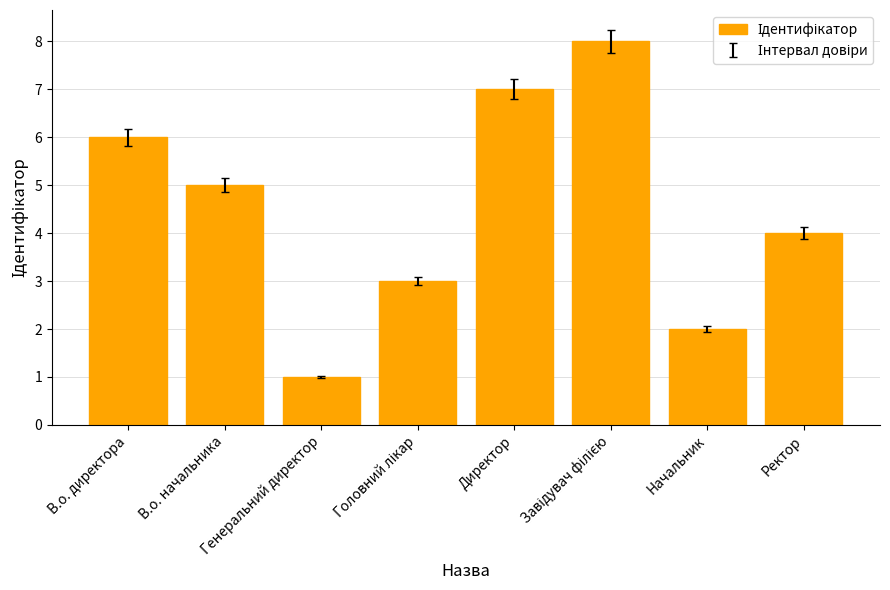

Count the number of categories in the chart.

8